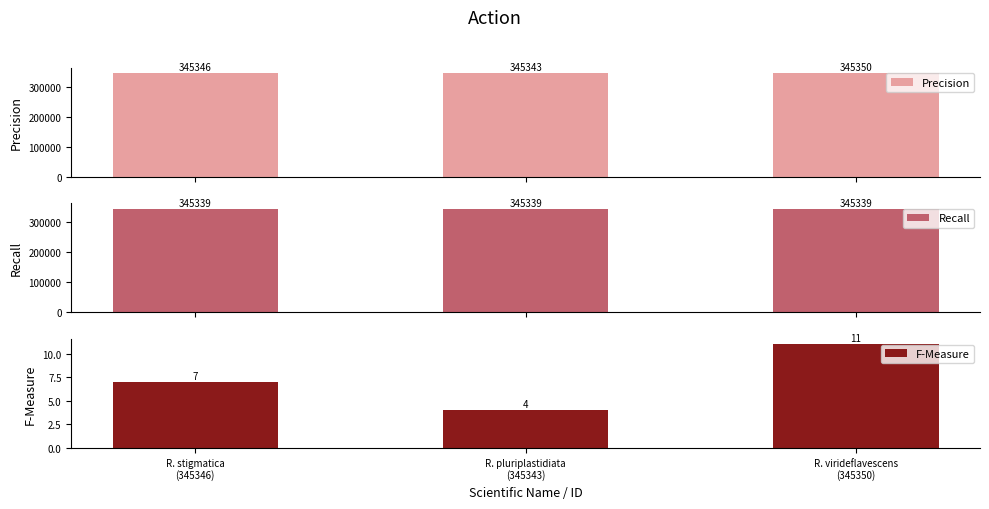

At which category does the chart reach its peak across all series?

R. virideflavescens
(345350)